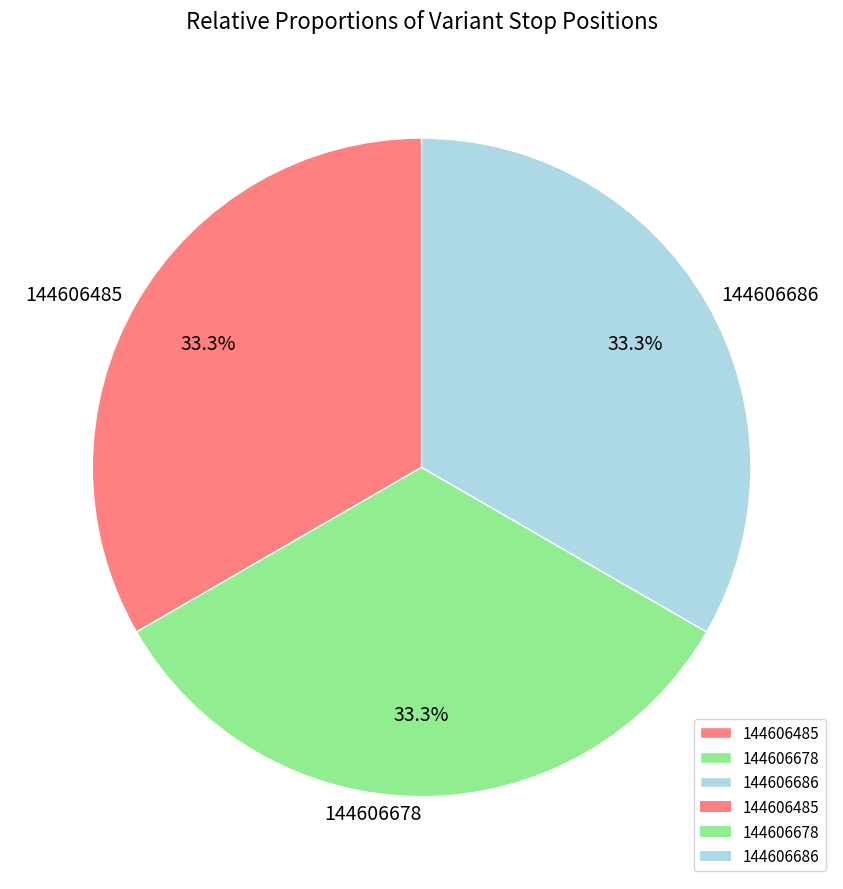

Does 144606678 account for over 50% of the chart?

No